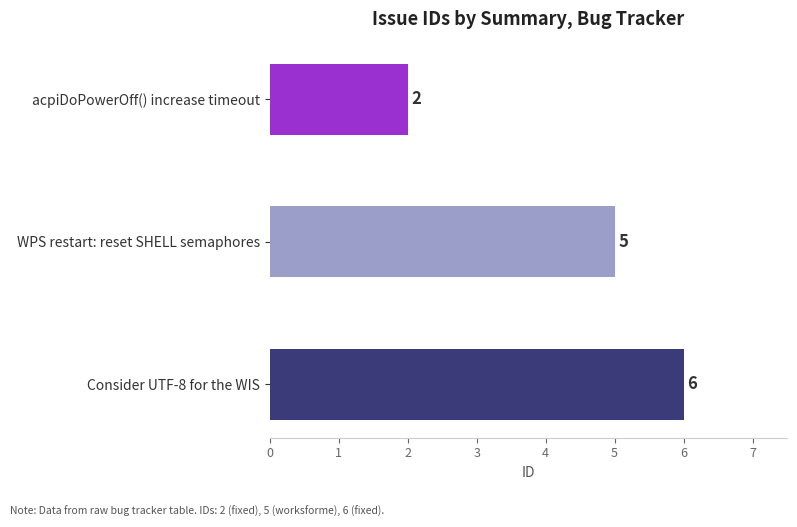

What is the change in value from acpiDoPowerOff() increase timeout to Consider UTF-8 for the WIS?

+4